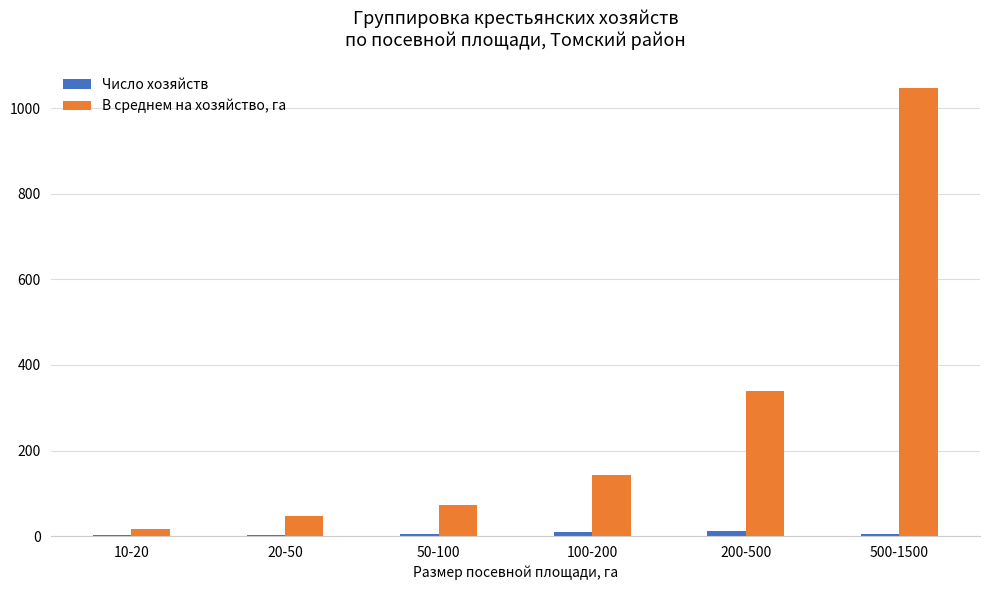

Which category has the highest value in the В среднем на хозяйство, га series?

500-1500